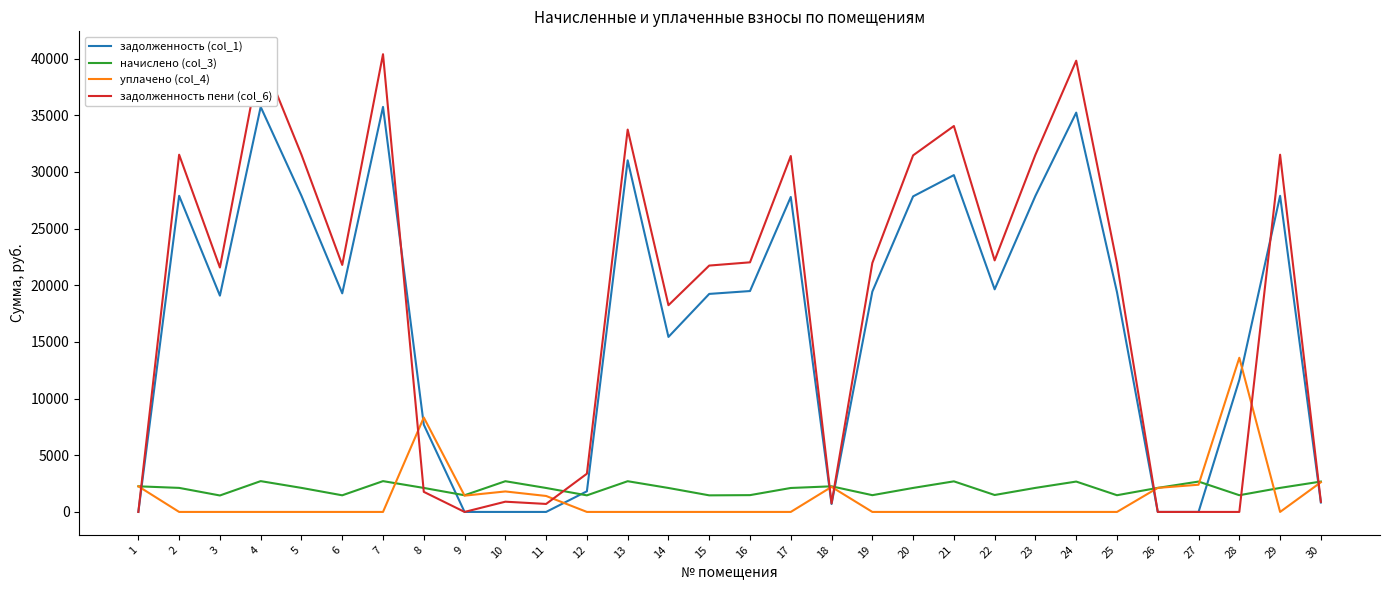

What are all the series names shown in the legend?

задолженность (col_1), начислено (col_3), уплачено (col_4), задолженность пени (col_6)